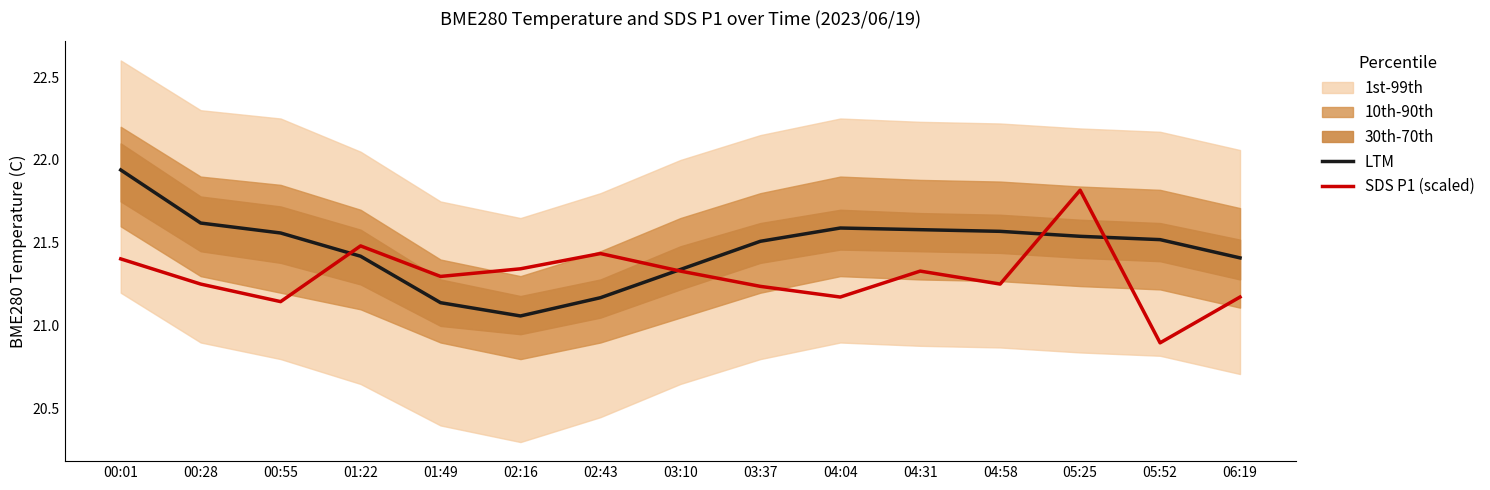

Which series has the largest total across all categories?

LTM